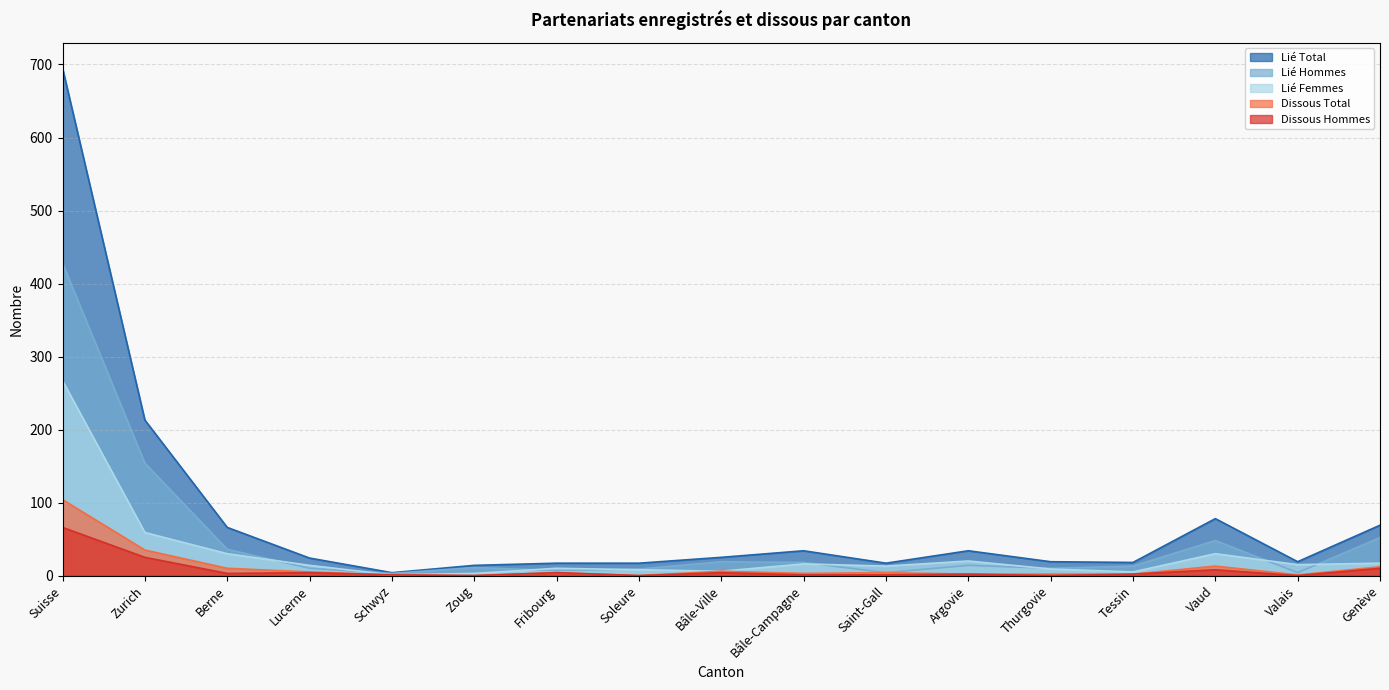

What is the difference between the highest and lowest values at Suisse?

629